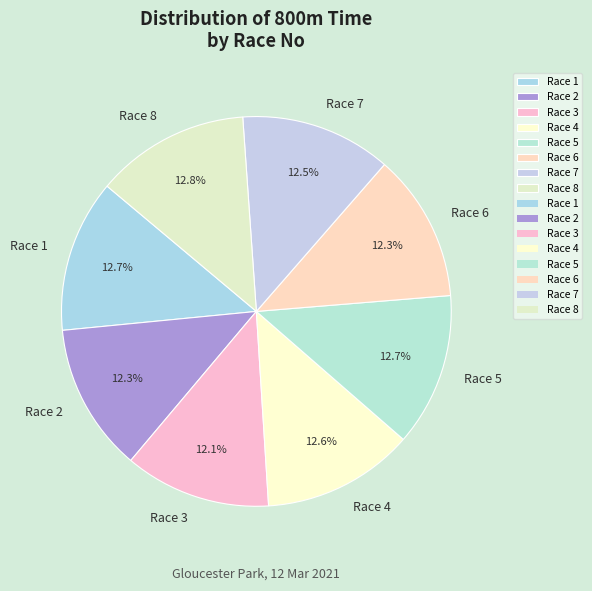

Is it true that Race 4 is 13% of the pie?

True